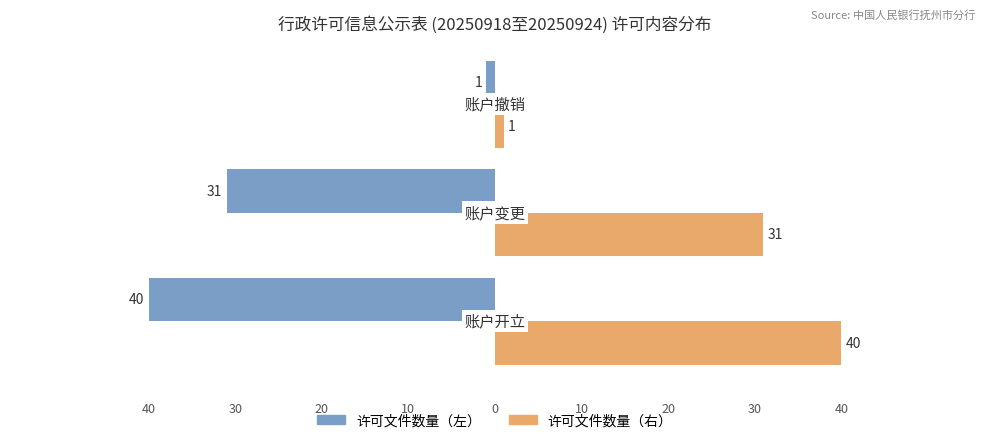

What is the difference between the maximum and minimum values in the 许可文件数量（右） series?

39